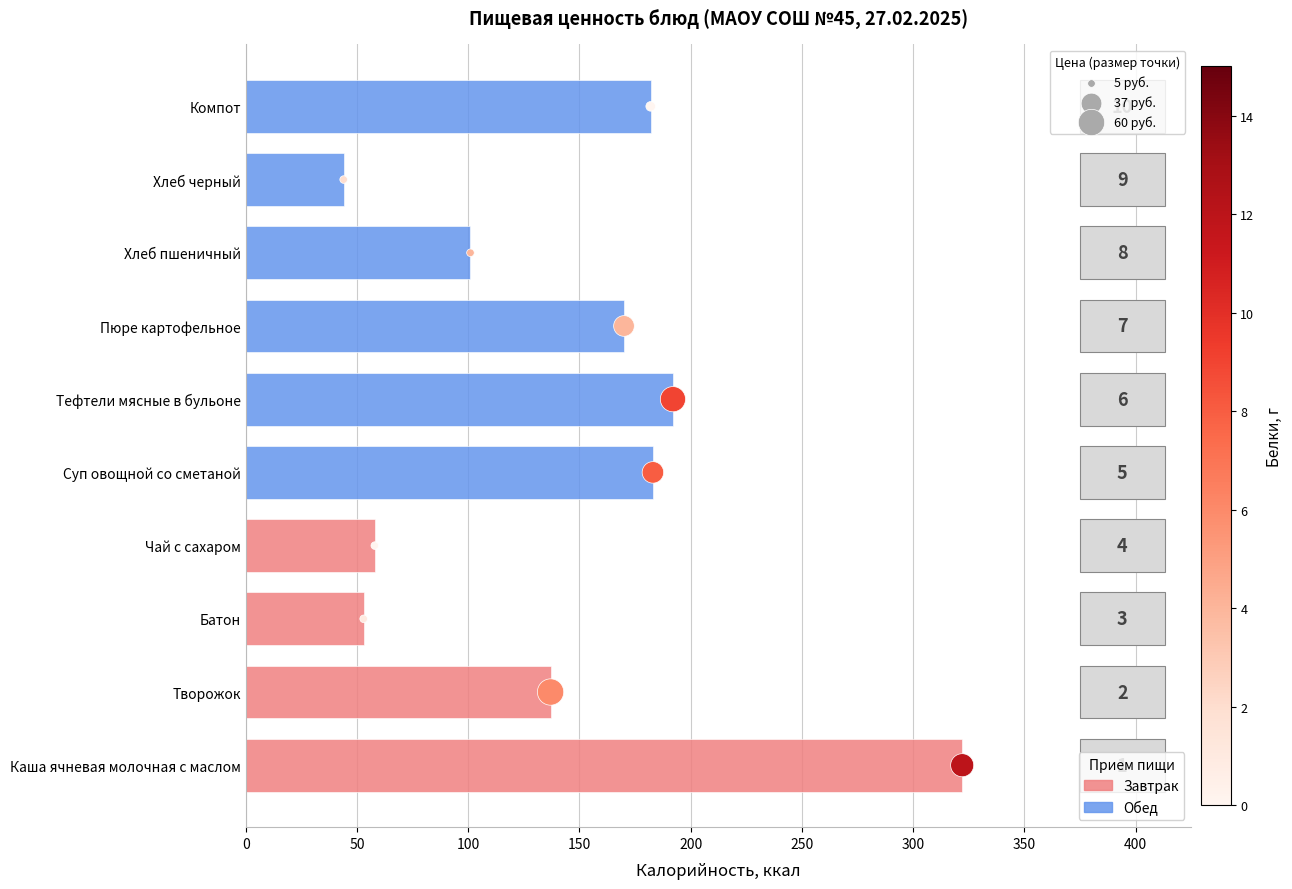

Which series has the largest total across all categories?

Калорийность